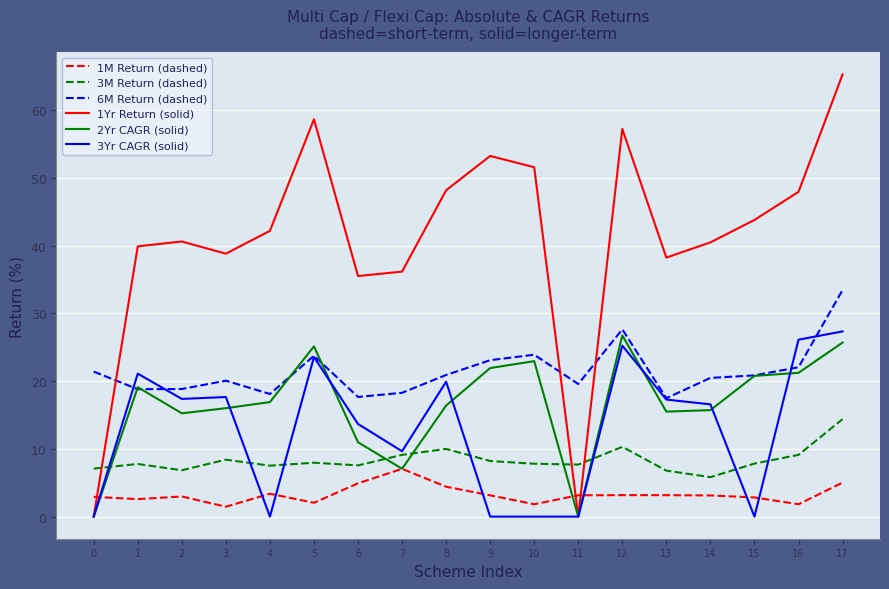

True or false: 6M Return (dashed) and 1M Return (dashed) intersect in this chart.

False